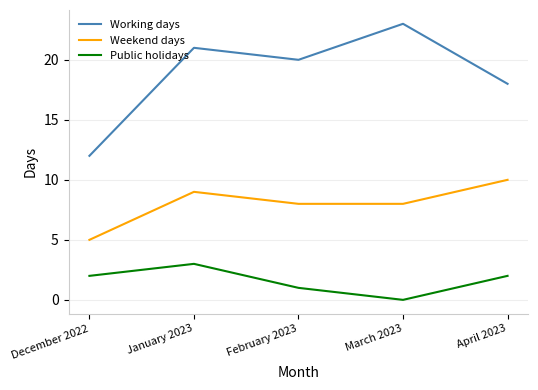

Where is Public holidays nearest to the value 1?

February 2023